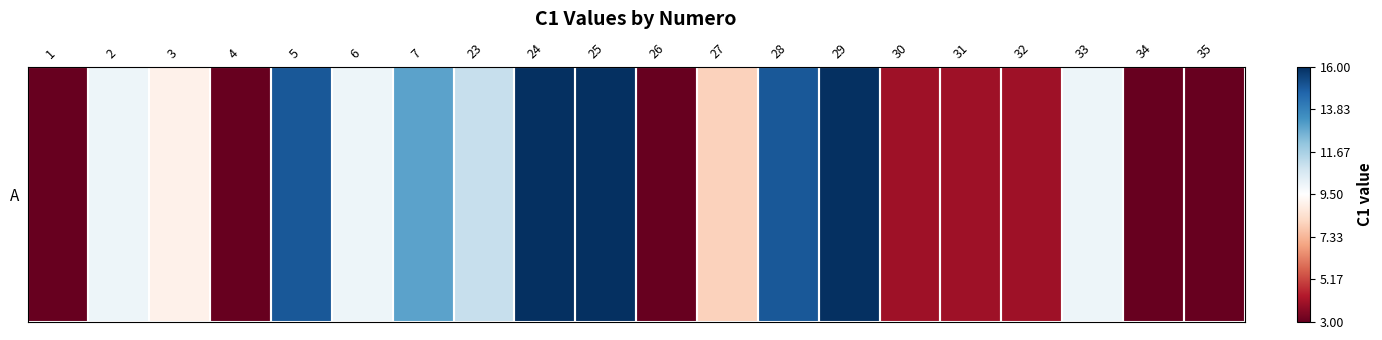

Rank the categories by value from highest to lowest.

24, 25, 29, 5, 28, 7, 23, 2, 6, 33, 3, 27, 30, 31, 32, 1, 4, 26, 34, 35